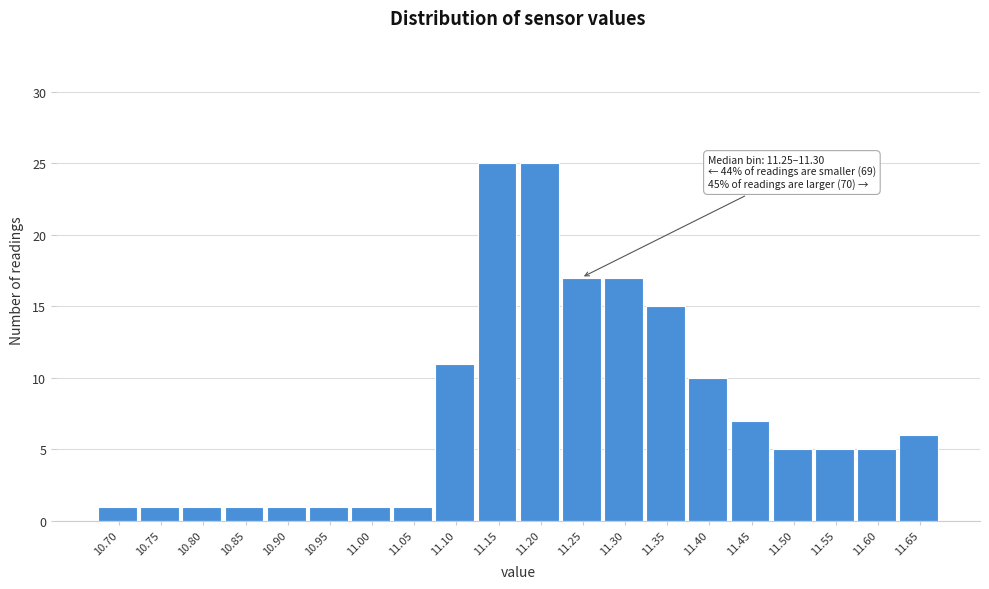

Reading left to right, list all the values displayed in this chart.

10.70=1	10.75=1	10.80=1	10.85=1	10.90=1	10.95=1	11.00=1	11.05=1	11.10=11	11.15=25	11.20=25	11.25=17	11.30=17	11.35=15	11.40=10	11.45=7	11.50=5	11.55=5	11.60=5	11.65=6